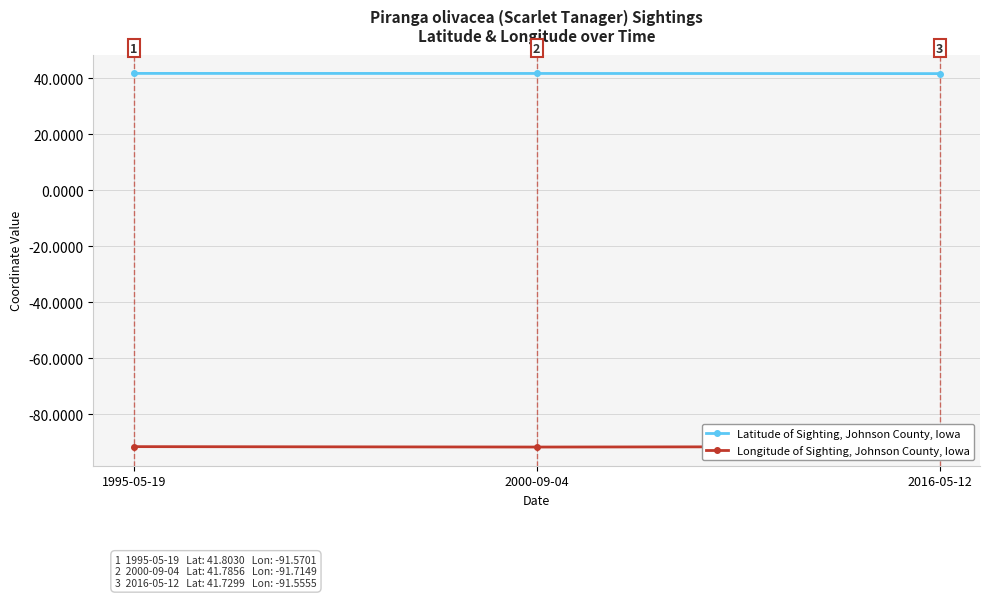

What is the total value across all series at 2016-05-12?

-49.8